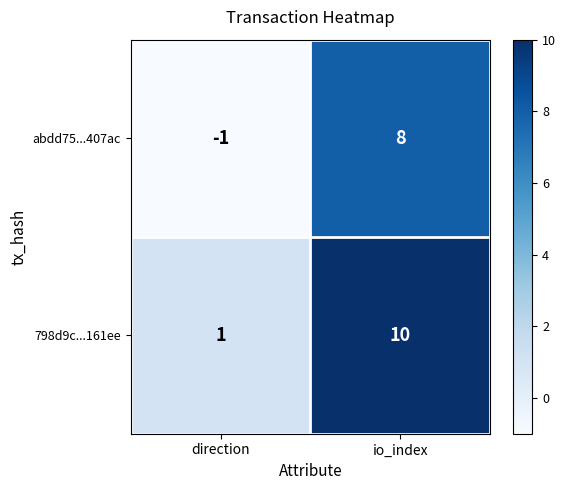

At which category is the sum across all series the highest?

io_index